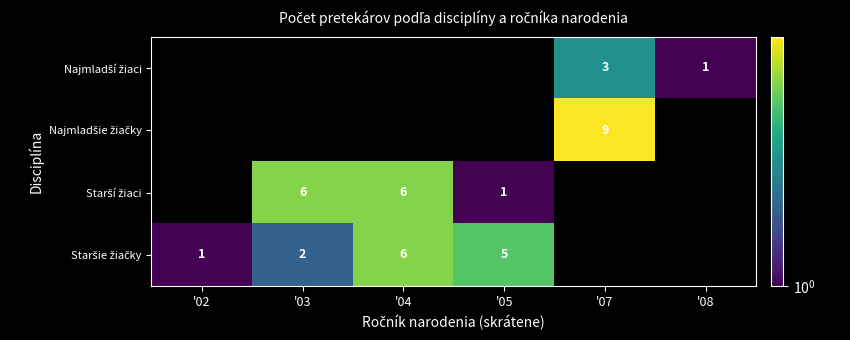

List the labels in order of Starší žiaci value, smallest first.

'05, '07, '08, '02, '03, '04